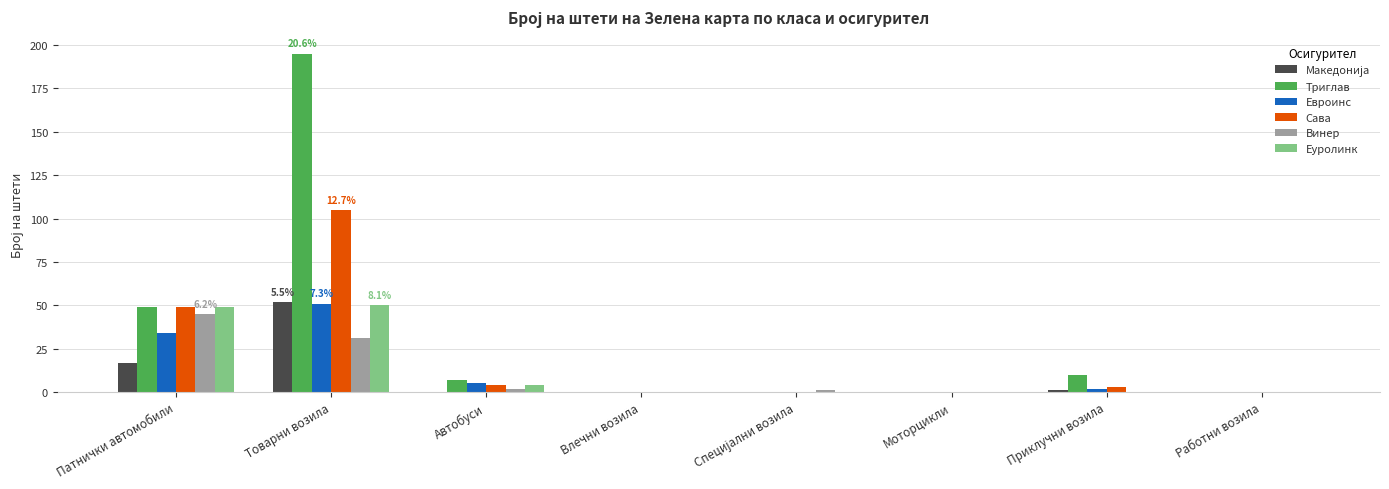

What is the greatest value displayed?

195